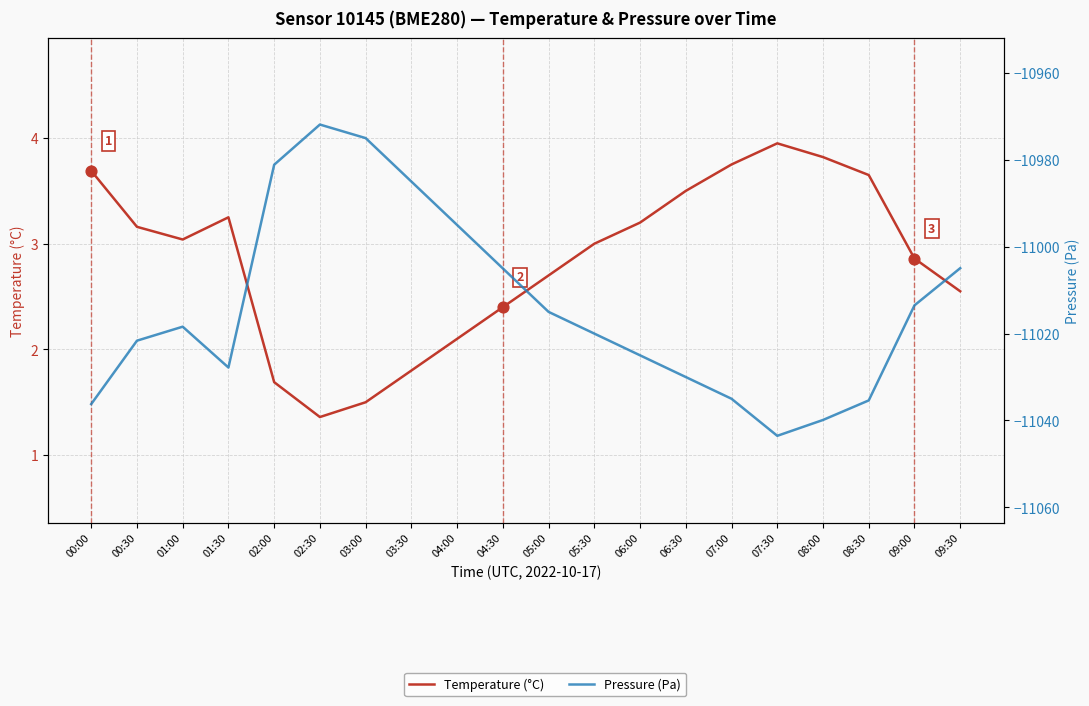

What are all the series names shown in the legend?

Temperature (°C), Pressure (Pa)